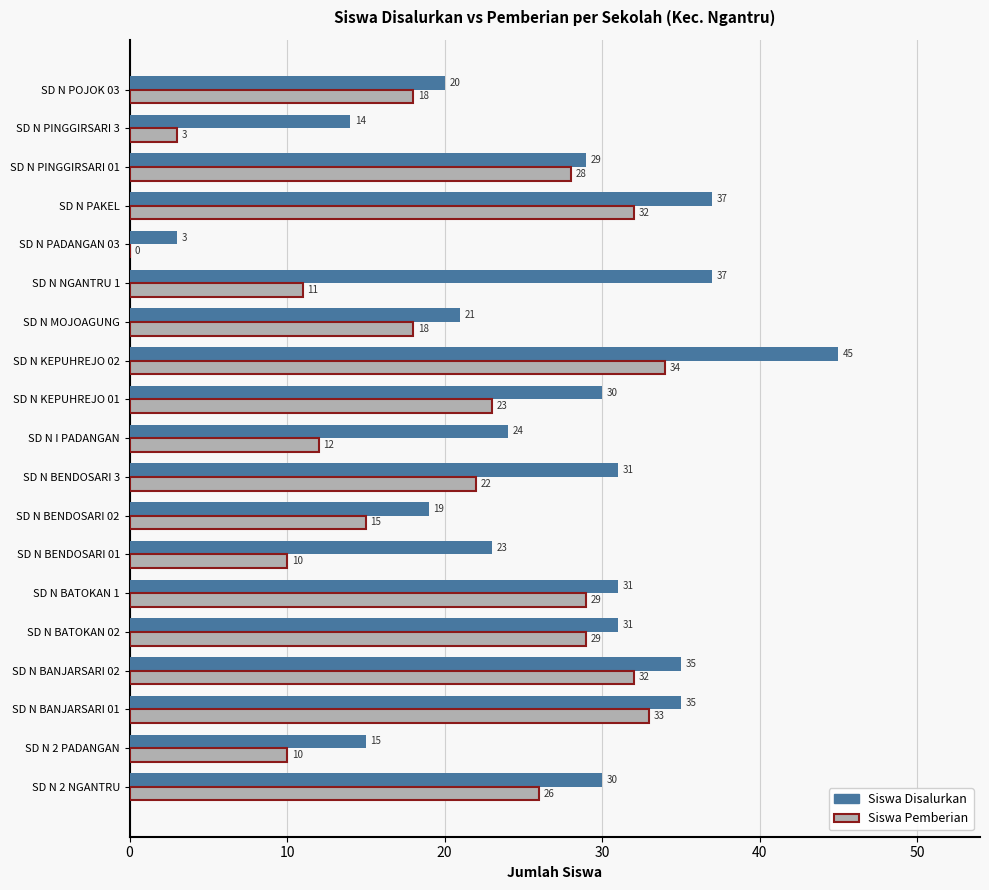

Which label corresponds to the largest value in the chart?

SD N KEPUHREJO 02